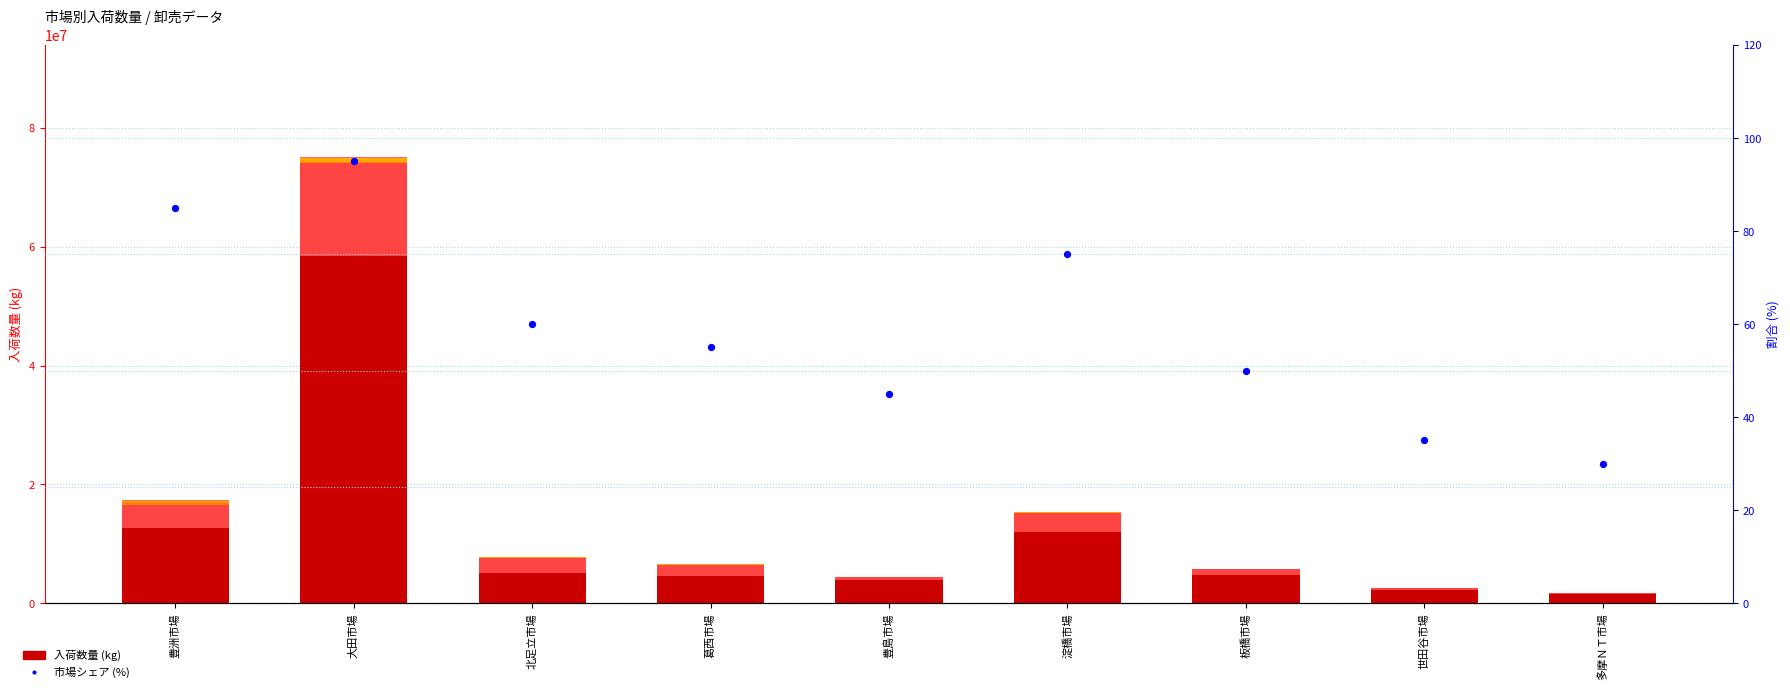

Which series contains the lowest Y value?

鳥卵入荷数量